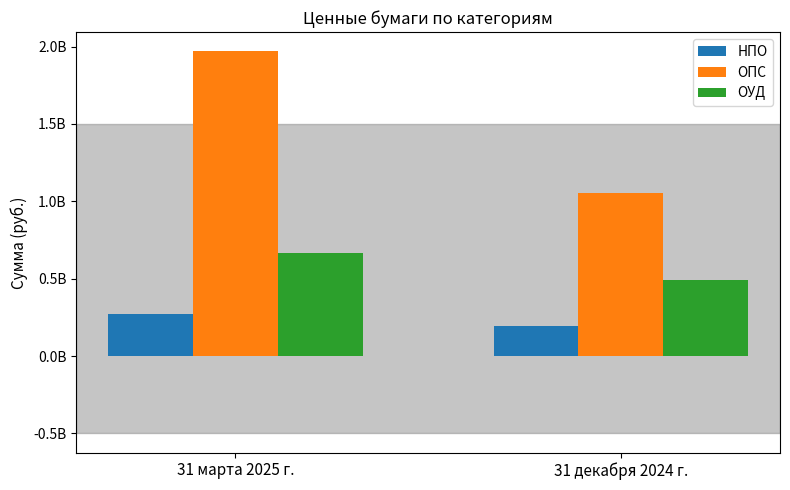

What are all the series names shown in the legend?

НПО, ОПС, ОУД